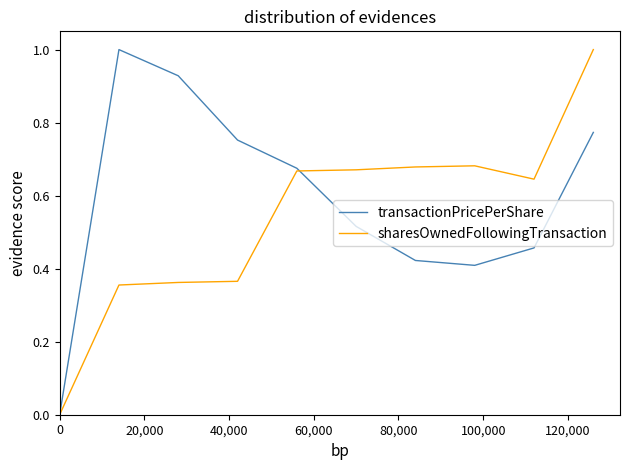

Rank the series by their average value, from highest to lowest.

transactionPricePerShare, sharesOwnedFollowingTransaction